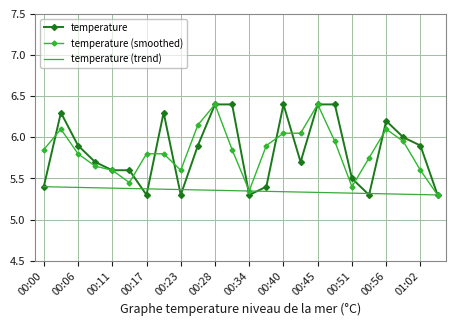

What is the greatest value displayed?

6.4